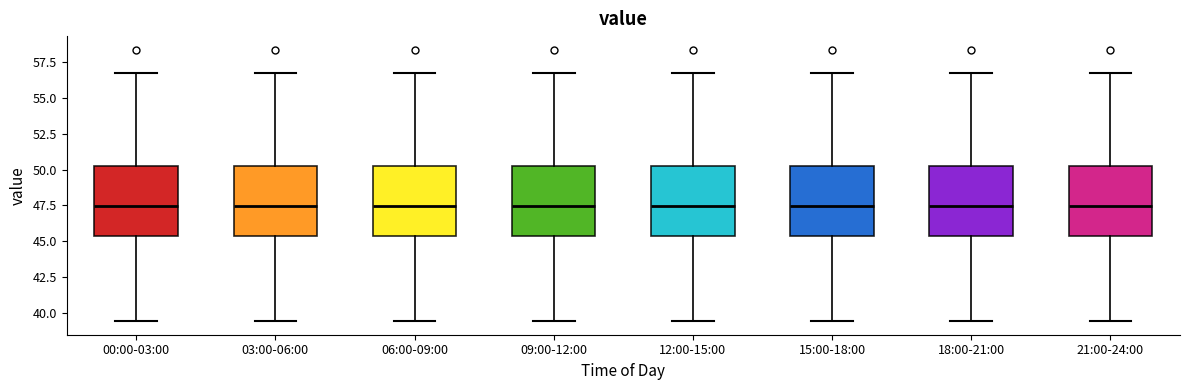

Where is the upper edge of the box for 21:00-24:00 on the y-axis? The values are not printed on the chart, so give them approximately, as read against the axis.

50.5